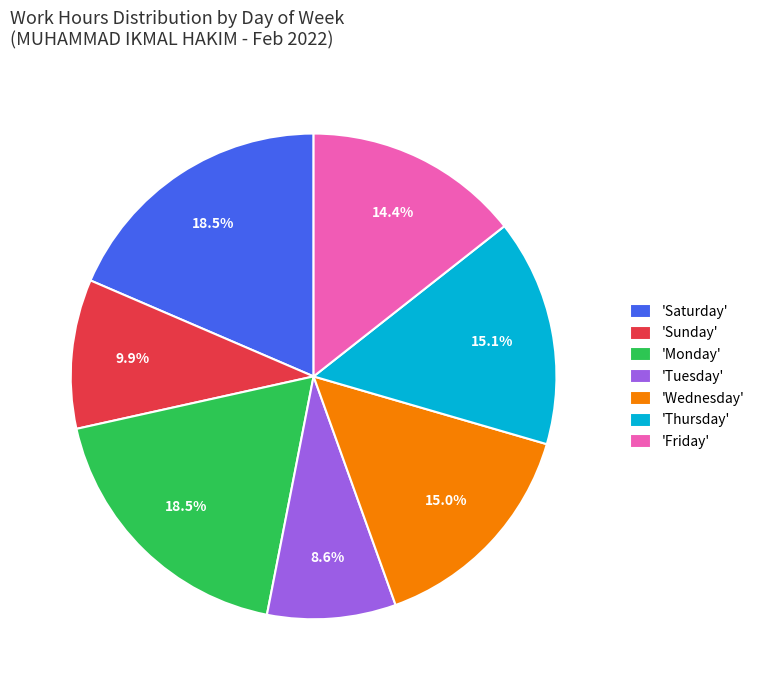

Between 'Thursday' and 'Saturday', which is larger?

'Saturday'